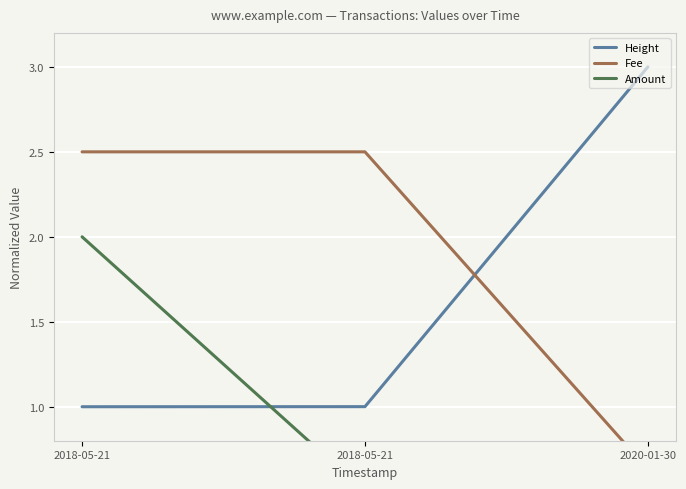

At which label does Fee first exceed 2?

2018-05-21